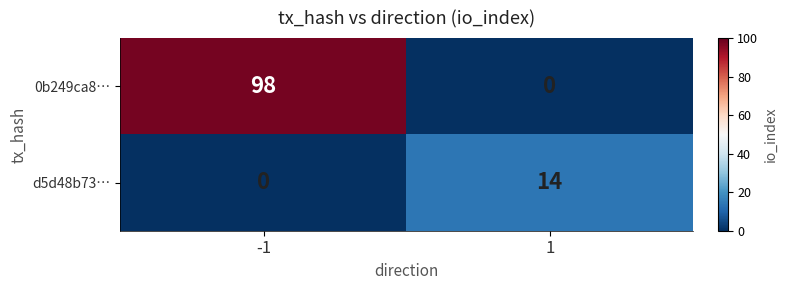

The value of 0b249ca8… at 1 is -46. True or false?

False